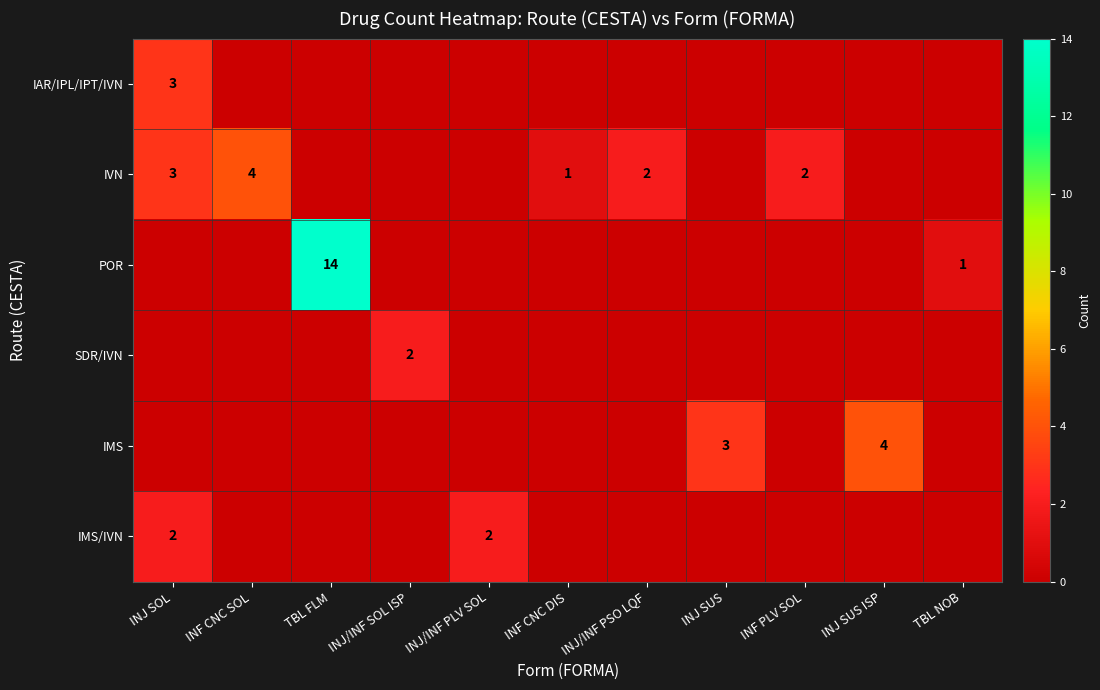

How many positive values does the IVN series have?

5